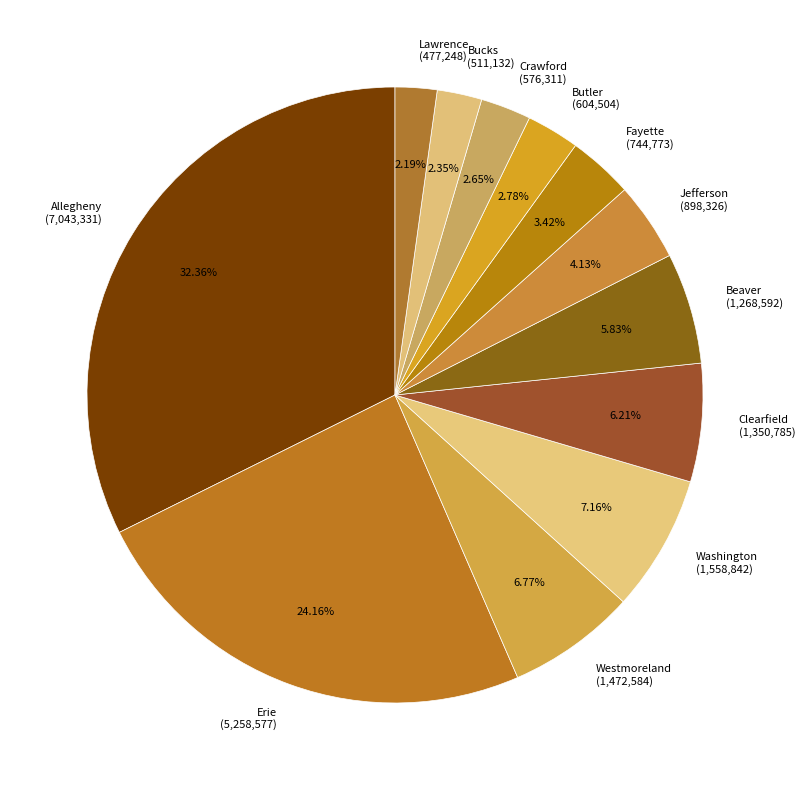

What is the ratio of the value at Fayette to the value at Allegheny?

0.1